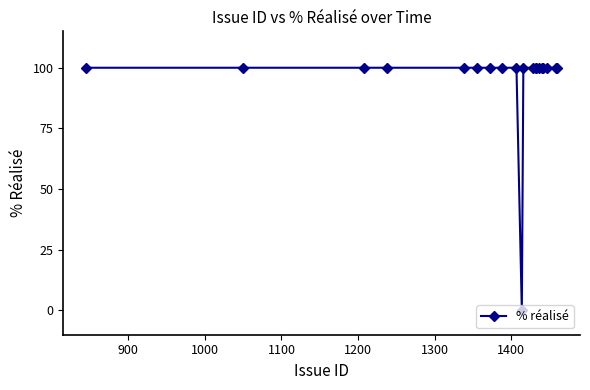

How many lines are shown in the chart?

1